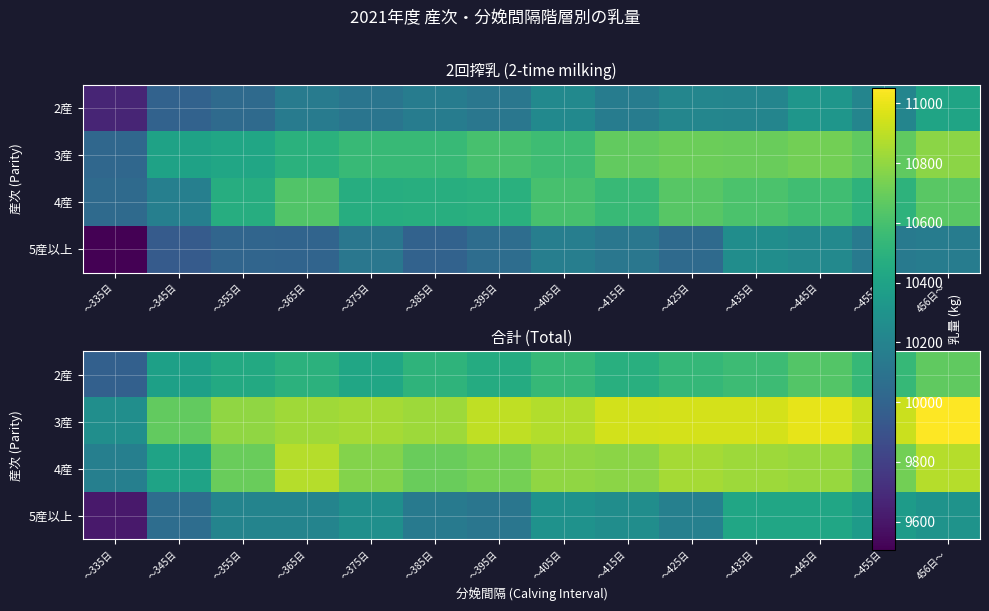

At which category is the sum across all series the highest?

456日～